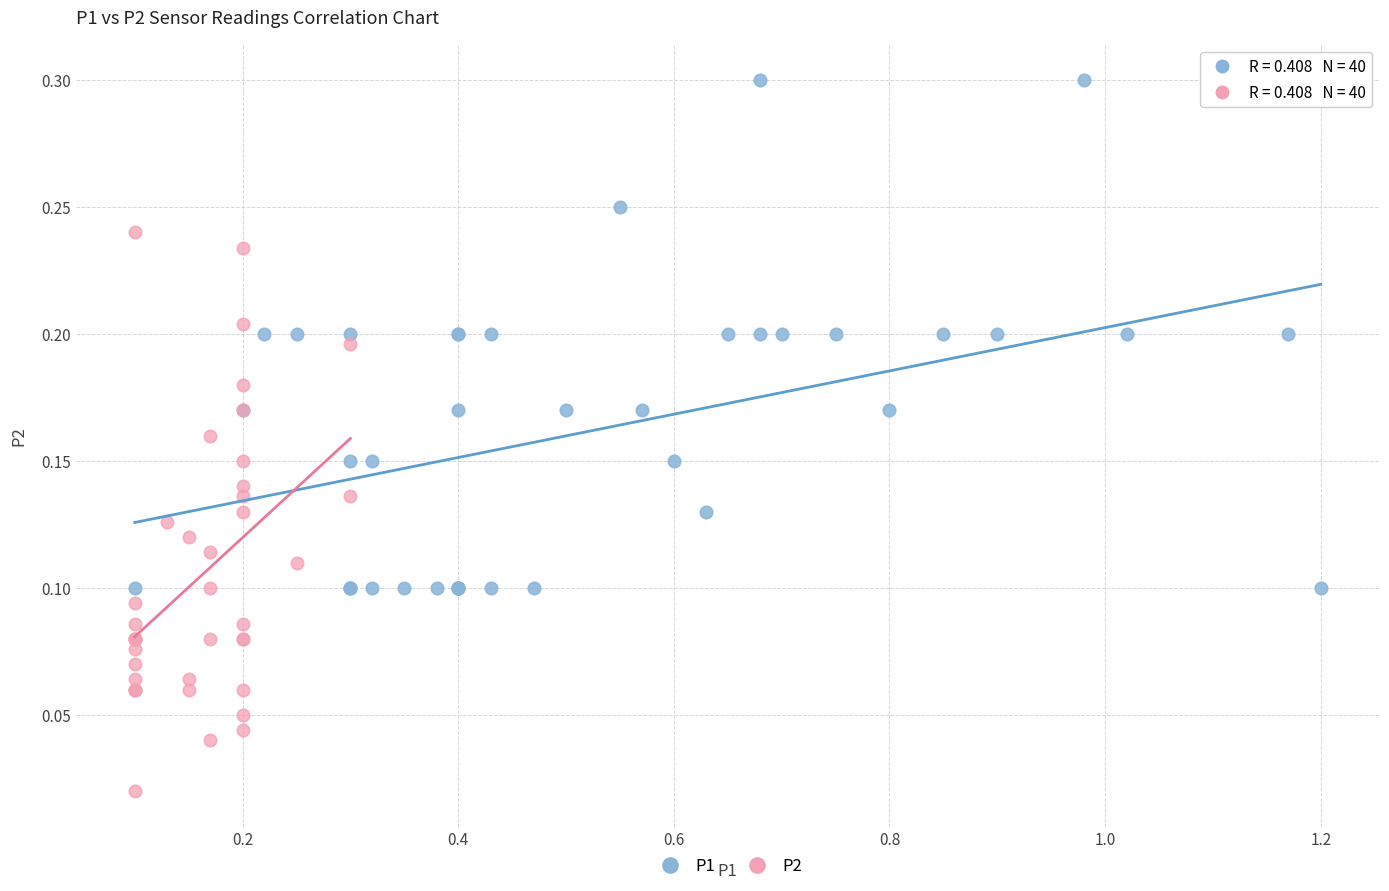

Which series contains the highest Y value?

P1